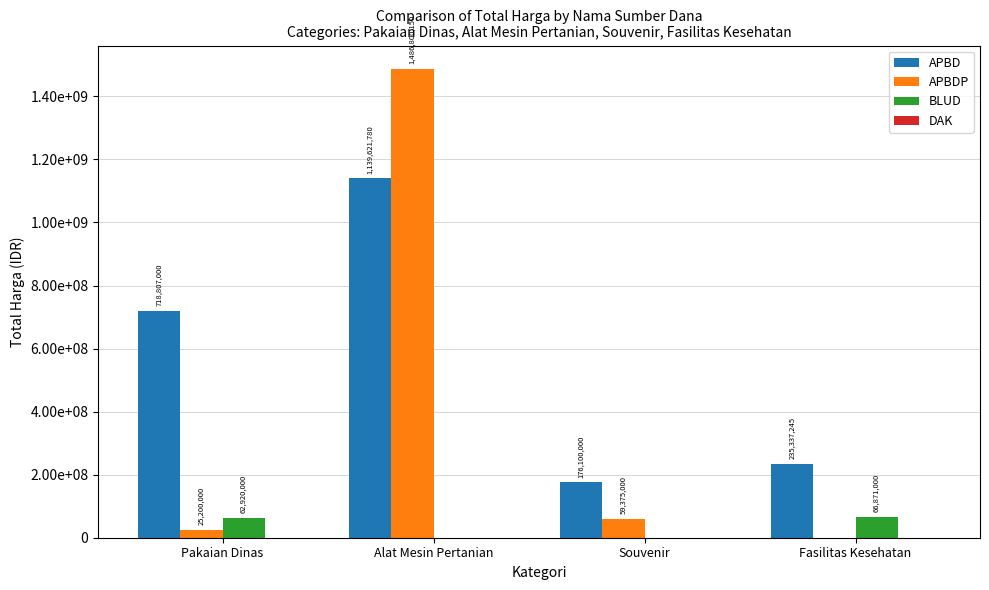

Where is BLUD nearest to the value 33435500?

Pakaian Dinas